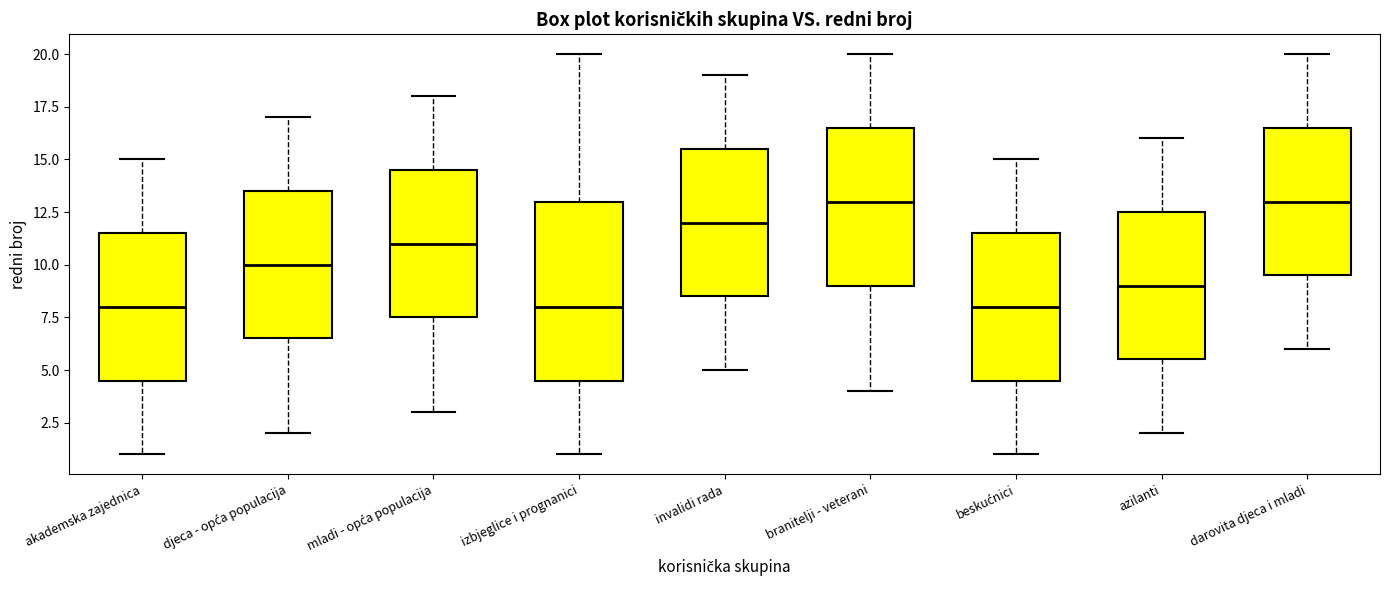

Where does the lower whisker of the box for djeca - opća populacija end on the y-axis? The values are not printed on the chart, so give them approximately, as read against the axis.

2.0